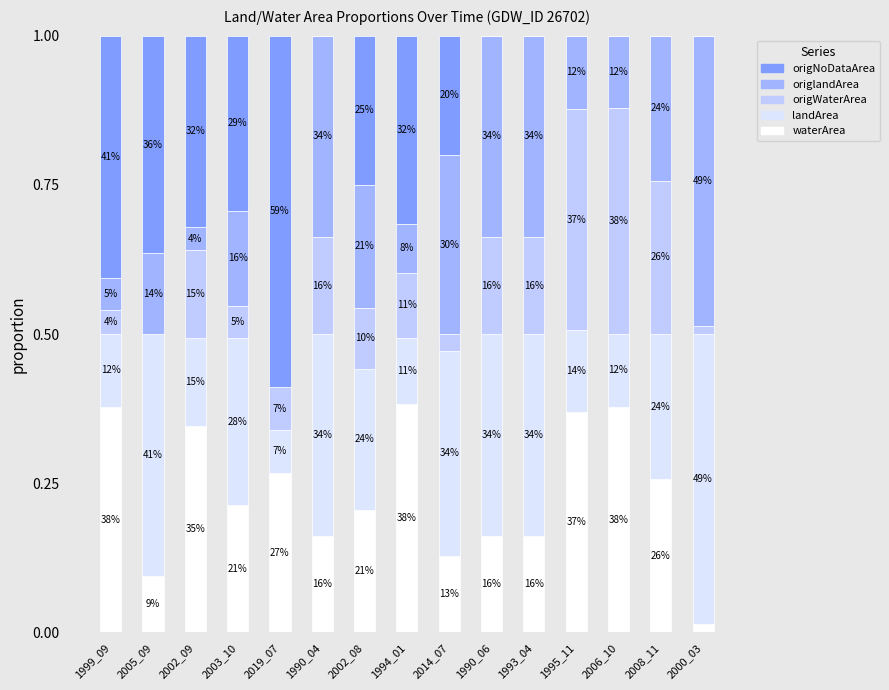

At 2008_11, list the series in order from smallest to largest.

origNoDataArea, landArea, origlandArea, waterArea, origWaterArea